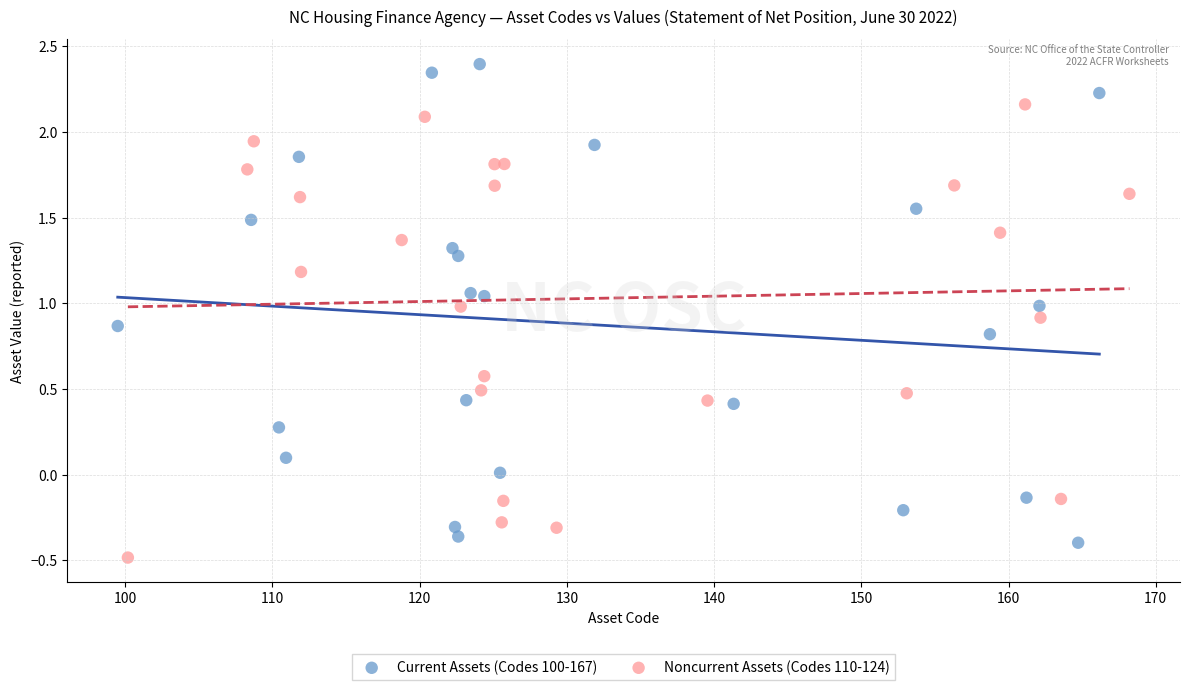

Which series reaches the maximum Y coordinate?

Current Assets (Codes 100-167)